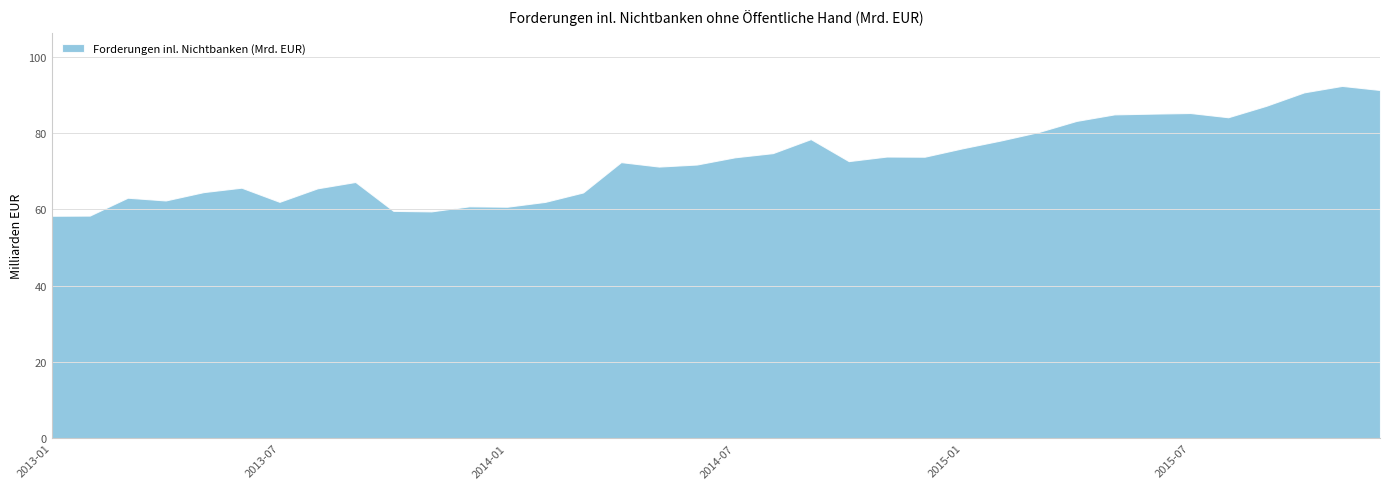

Reading right to left, what are all the values shown in this chart?

91325	92398	90707	87172	84176	85289	85126	84930	83212	80290	78064	76035	73822	73868	72669	78444	74765	73669	71779	71238	72403	64449	61977	60708	60812	59485	59621	67200	65534	61987	65700	64541	62350	63069	58380	58337